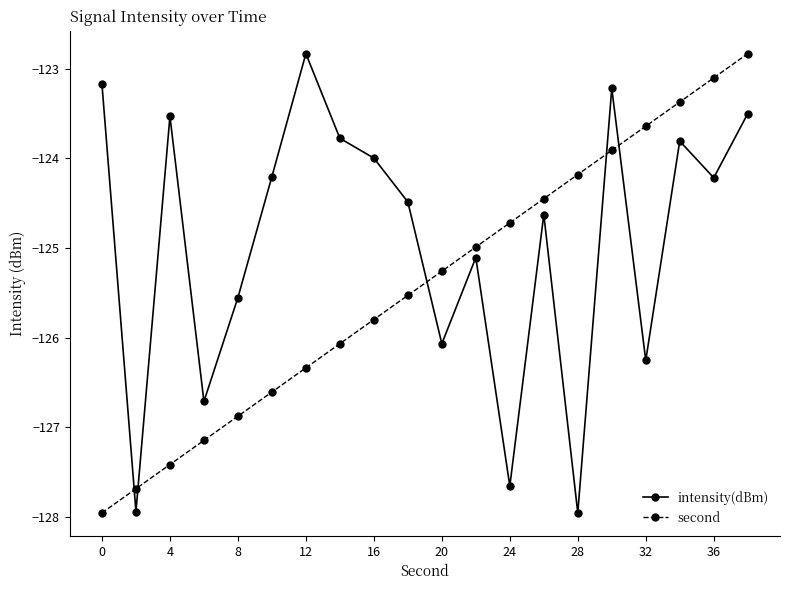

List the series in order of their overall mean, lowest first.

second, intensity(dBm)